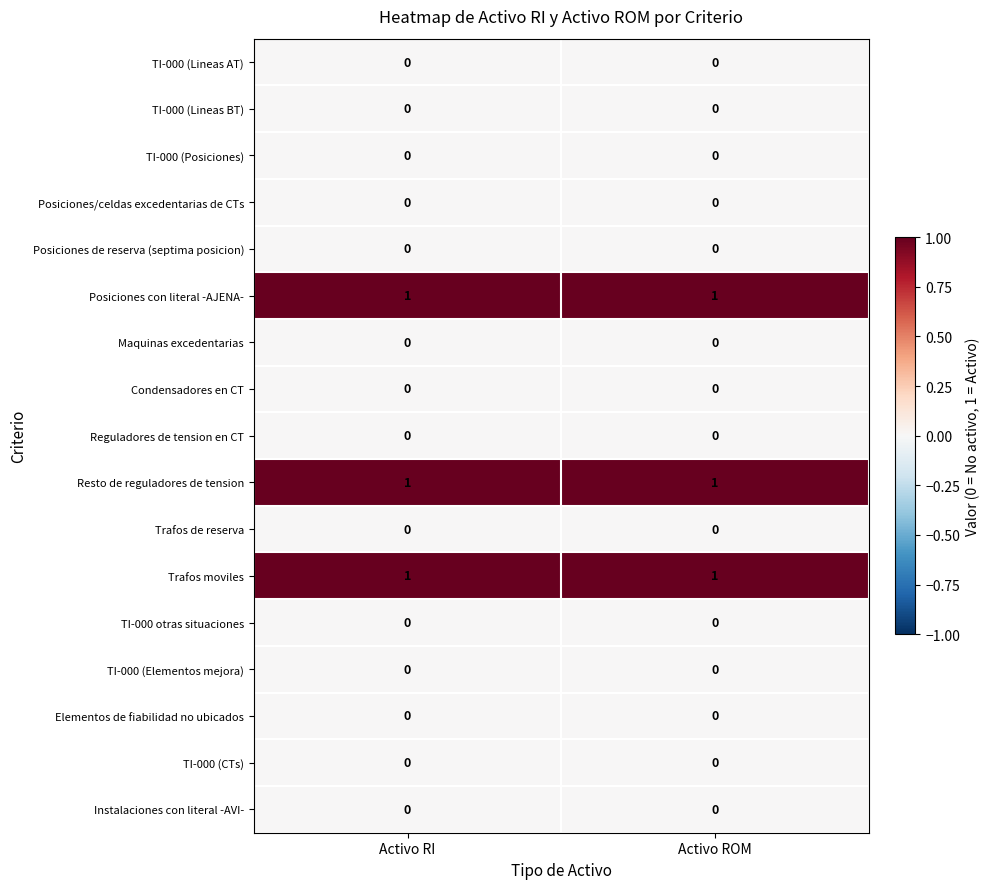

True or false: Trafos moviles has a value of 1 at Activo RI.

True